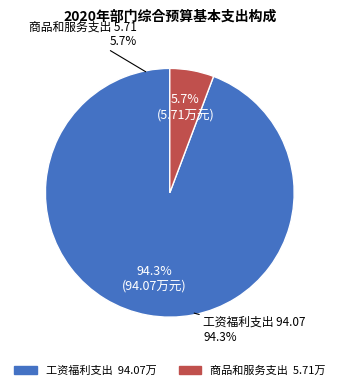

True or false: 商品和服务支出 accounts for 13% of the total.

False